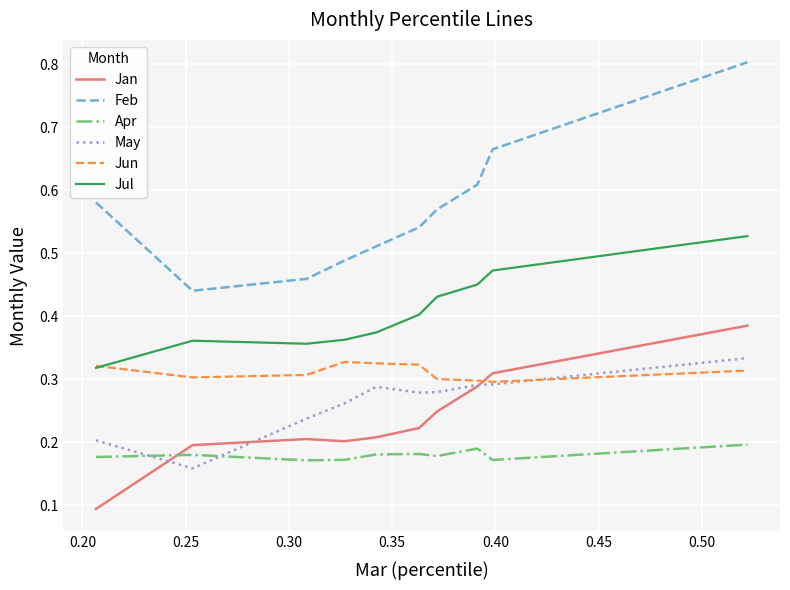

True or false: Jan and Jul intersect in this chart.

False